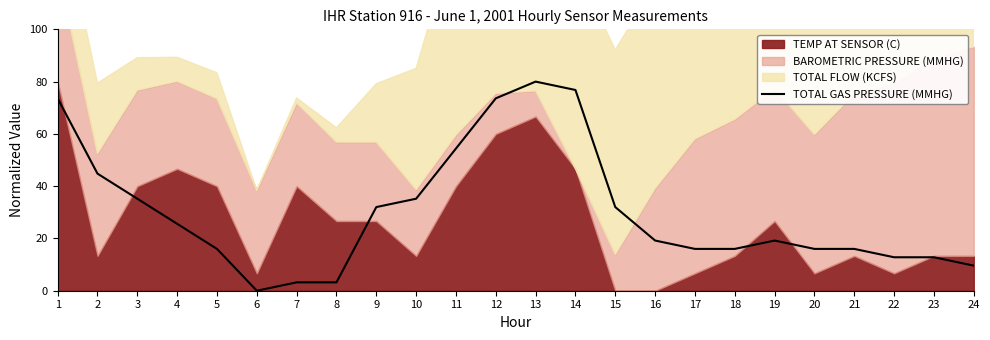

How many positive values are there?

23